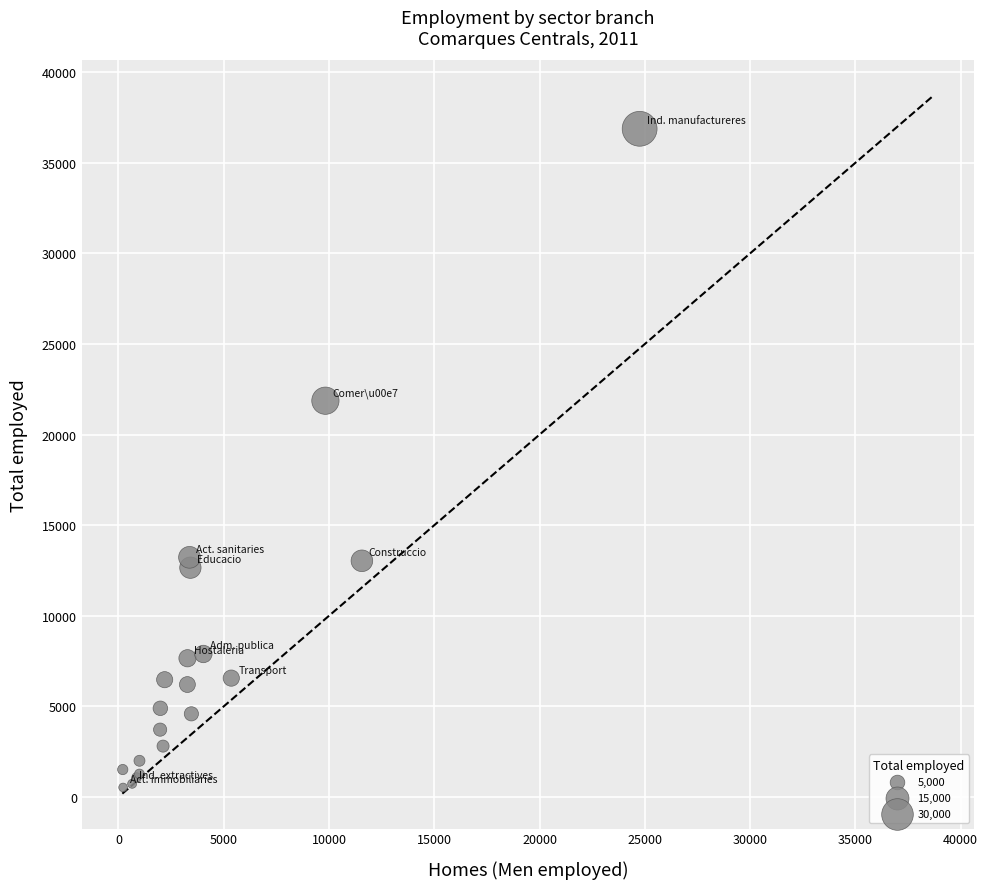

What Y value in the scatter plot is closest to 18701?

21869